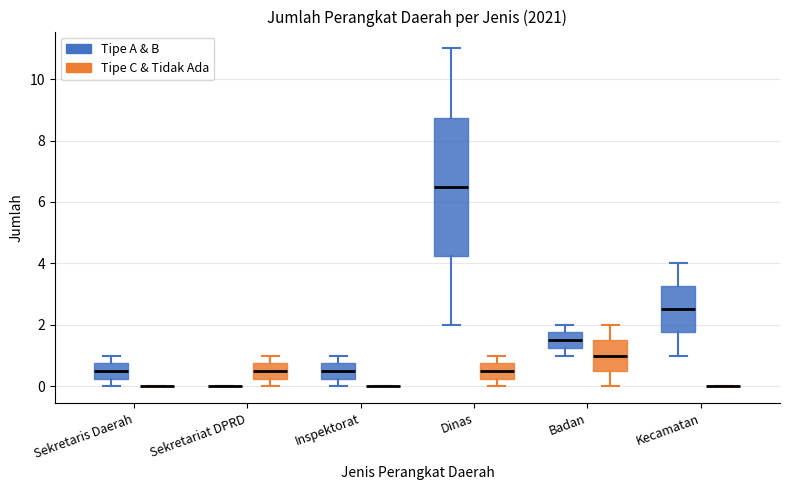

Which box is the tallest, from its lower edge to its upper edge?

Dinas (Tipe A & B)